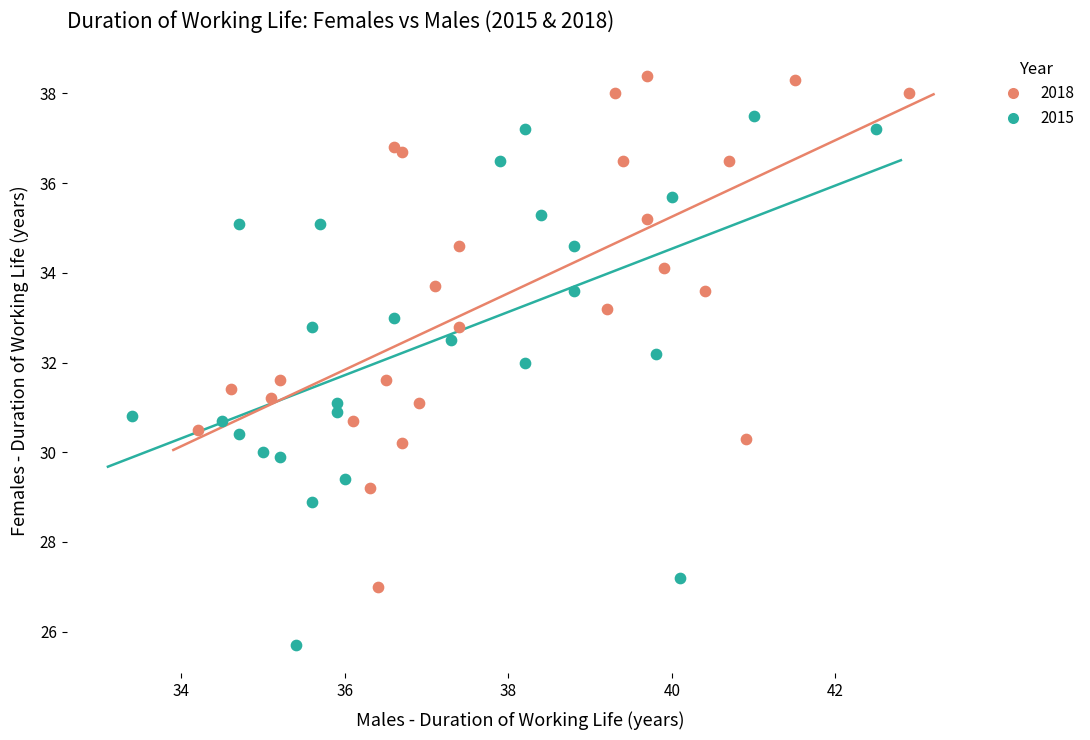

Which series reaches the minimum Y coordinate?

2015